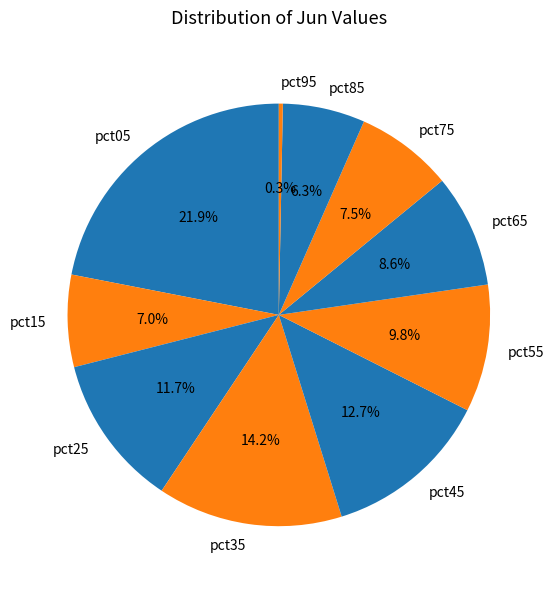

How many slices are in this pie chart?

10